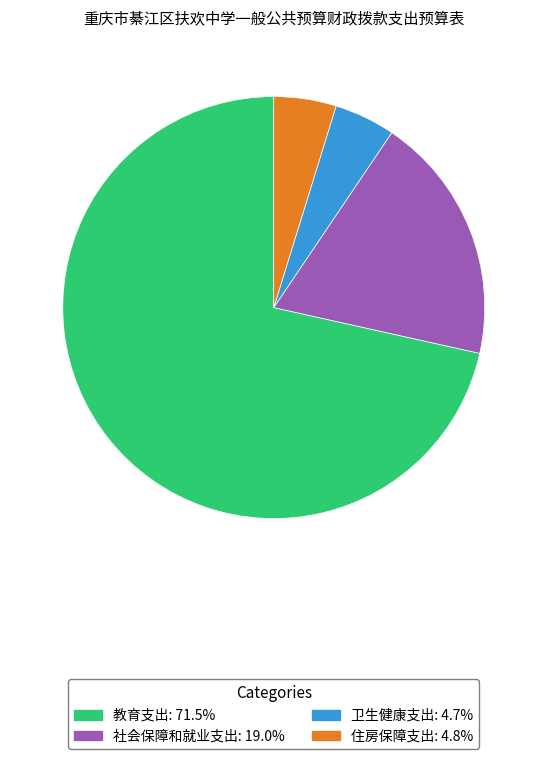

Is there a majority slice in this chart?

Yes